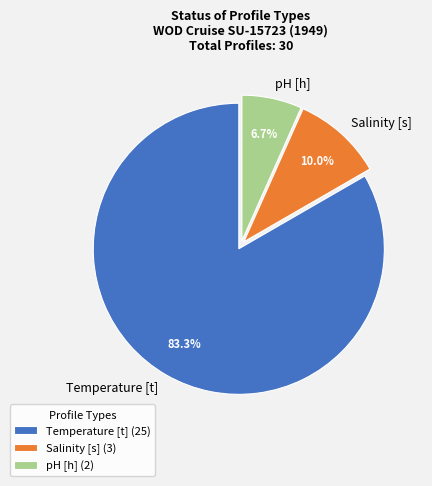

Rank the categories by value from lowest to highest.

pH [h], Salinity [s], Temperature [t]